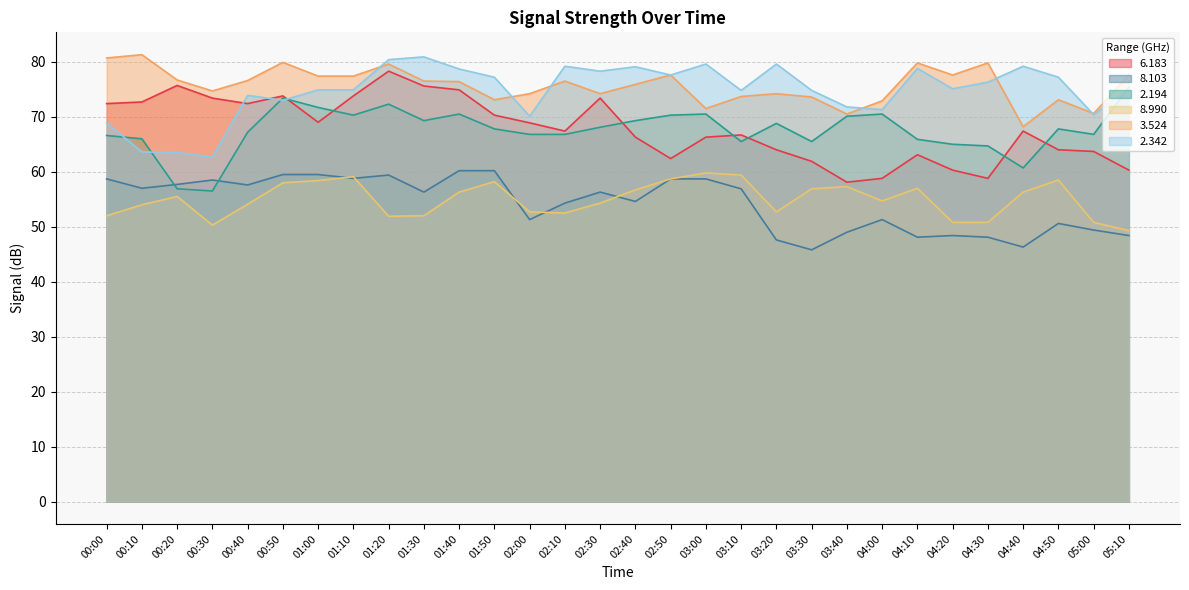

Reading left to right, what are all the values shown in this chart?

  6.183: 00:00=72.4	00:10=72.7	00:20=75.7	00:30=73.4	00:40=72.4	00:50=73.8	01:00=69.0	01:10=73.8	01:20=78.3	01:30=75.6	01:40=74.9	01:50=70.3	02:00=68.9	02:10=67.4	02:30=73.4	02:40=66.3	02:50=62.4	03:00=66.3	03:10=66.7	03:20=64.0	03:30=61.9	03:40=58.1	04:00=58.8	04:10=63.1	04:20=60.3	04:30=58.8	04:40=67.4	04:50=64.0	05:00=63.7	05:10=60.3
  8.103: 00:00=58.7	00:10=57.0	00:20=57.7	00:30=58.5	00:40=57.6	00:50=59.5	01:00=59.5	01:10=58.8	01:20=59.4	01:30=56.3	01:40=60.2	01:50=60.2	02:00=51.3	02:10=54.3	02:30=56.3	02:40=54.6	02:50=58.7	03:00=58.7	03:10=56.9	03:20=47.6	03:30=45.8	03:40=49.0	04:00=51.3	04:10=48.1	04:20=48.4	04:30=48.1	04:40=46.3	04:50=50.6	05:00=49.4	05:10=48.4
  2.194: 00:00=66.6	00:10=66.0	00:20=56.9	00:30=56.5	00:40=67.2	00:50=73.4	01:00=71.7	01:10=70.3	01:20=72.3	01:30=69.3	01:40=70.5	01:50=67.8	02:00=66.8	02:10=66.8	02:30=68.1	02:40=69.3	02:50=70.3	03:00=70.5	03:10=65.5	03:20=68.8	03:30=65.5	03:40=70.1	04:00=70.5	04:10=65.9	04:20=65.0	04:30=64.7	04:40=60.7	04:50=67.8	05:00=66.8	05:10=75.4
  8.990: 00:00=52.0	00:10=54.0	00:20=55.5	00:30=50.3	00:40=54.1	00:50=58.0	01:00=58.4	01:10=59.1	01:20=51.9	01:30=52.0	01:40=56.3	01:50=58.2	02:00=52.7	02:10=52.5	02:30=54.3	02:40=56.7	02:50=58.7	03:00=59.8	03:10=59.4	03:20=52.7	03:30=56.9	03:40=57.3	04:00=54.7	04:10=57.0	04:20=50.8	04:30=50.8	04:40=56.3	04:50=58.5	05:00=50.8	05:10=49.3
  3.524: 00:00=80.7	00:10=81.3	00:20=76.7	00:30=74.7	00:40=76.6	00:50=79.9	01:00=77.4	01:10=77.4	01:20=79.6	01:30=76.5	01:40=76.4	01:50=73.1	02:00=74.2	02:10=76.5	02:30=74.2	02:40=75.9	02:50=77.6	03:00=71.5	03:10=73.7	03:20=74.2	03:30=73.6	03:40=70.5	04:00=72.9	04:10=79.8	04:20=77.6	04:30=79.8	04:40=68.2	04:50=73.1	05:00=70.6	05:10=77.6
  2.342: 00:00=68.9	00:10=63.6	00:20=63.5	00:30=62.7	00:40=73.9	00:50=73.0	01:00=74.9	01:10=74.9	01:20=80.4	01:30=80.9	01:40=78.7	01:50=77.2	02:00=70.1	02:10=79.2	02:30=78.3	02:40=79.1	02:50=77.6	03:00=79.6	03:10=74.8	03:20=79.6	03:30=74.8	03:40=71.8	04:00=71.3	04:10=78.8	04:20=75.1	04:30=76.3	04:40=79.2	04:50=77.2	05:00=70.4	05:10=75.1